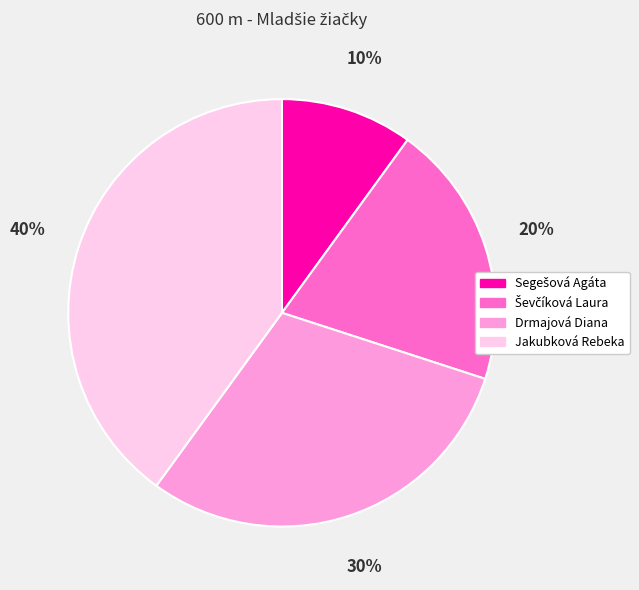

What percentage is the Jakubková Rebeka slice, to the nearest percent?

40%